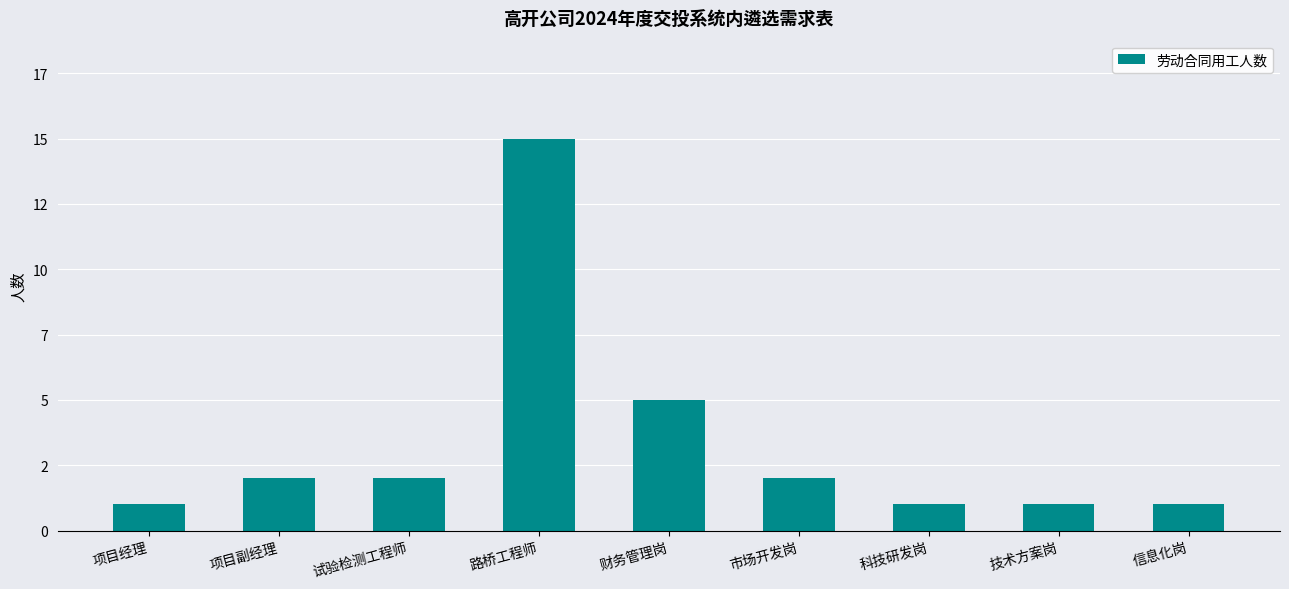

What is the greatest value displayed?

15